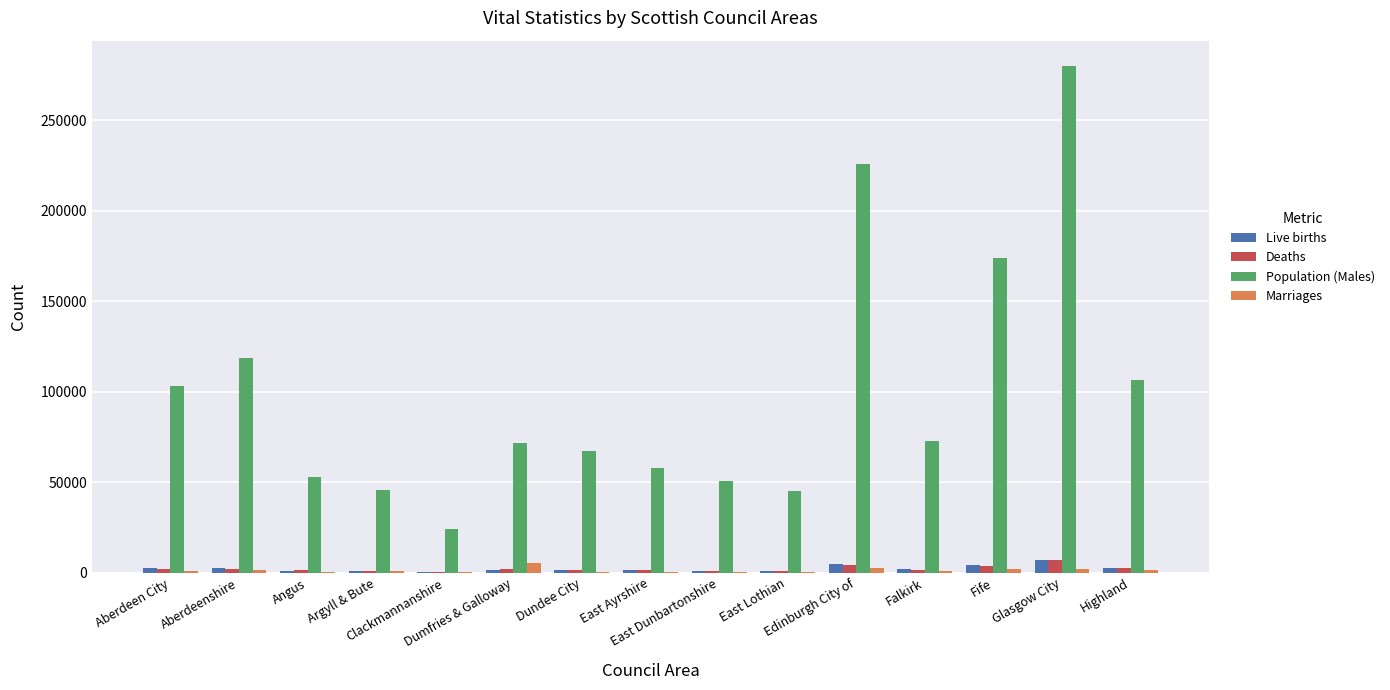

What is the maximum value for Deaths?

7002